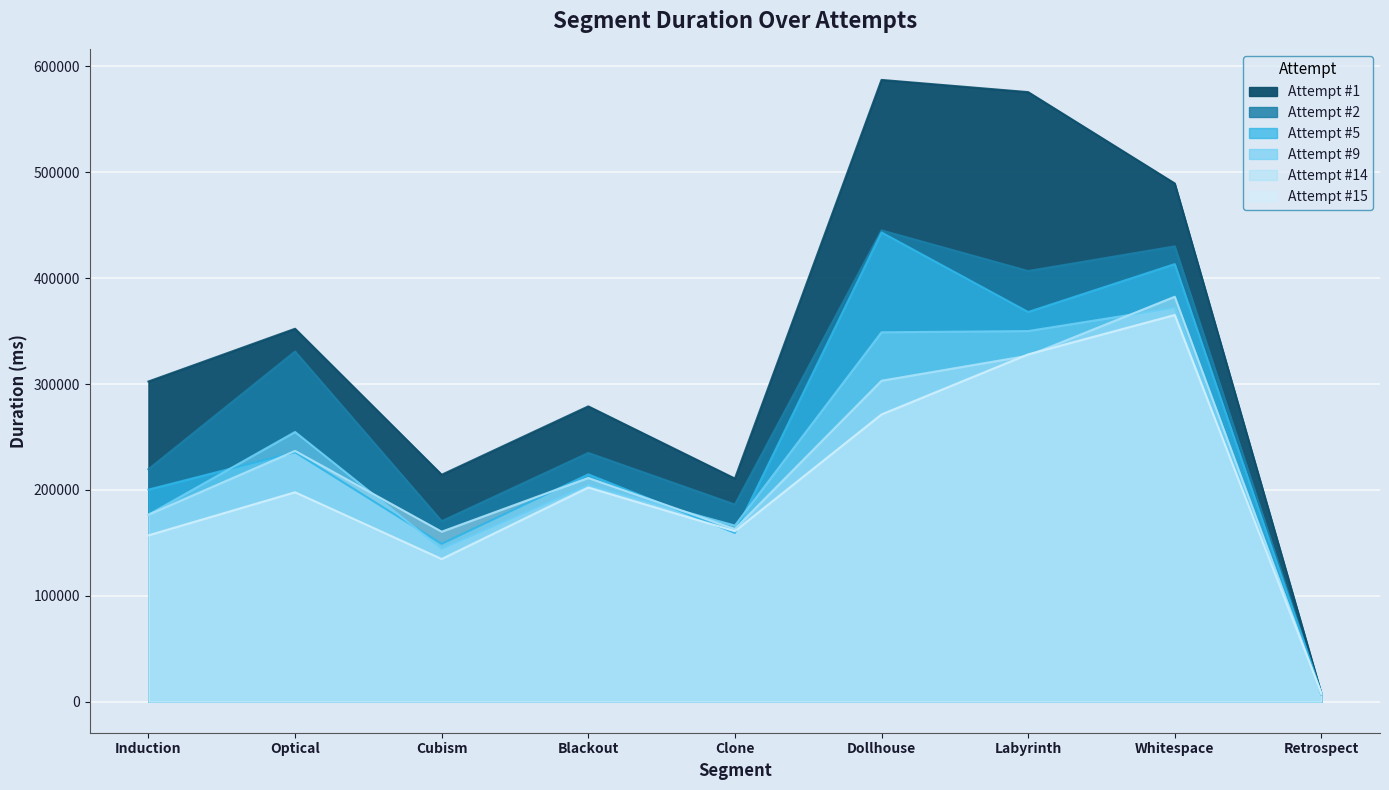

Reading right to left, transcribe all the data shown in this chart.

Attempt #1: 7640	489486	575768	587290	210687	278911	214300	352237	302408
Attempt #2: 6819	430033	406749	445176	186175	234905	170414	330710	219531
Attempt #5: 8166	413312	368076	443209	159371	214680	149066	235583	200266
Attempt #9: 7121	372065	350058	348889	166303	204593	144258	254696	176584
Attempt #14: 6909	382482	326805	303126	163078	211283	160547	236846	176584
Attempt #15: 7702	365221	328034	271273	161052	202241	134712	197777	157097